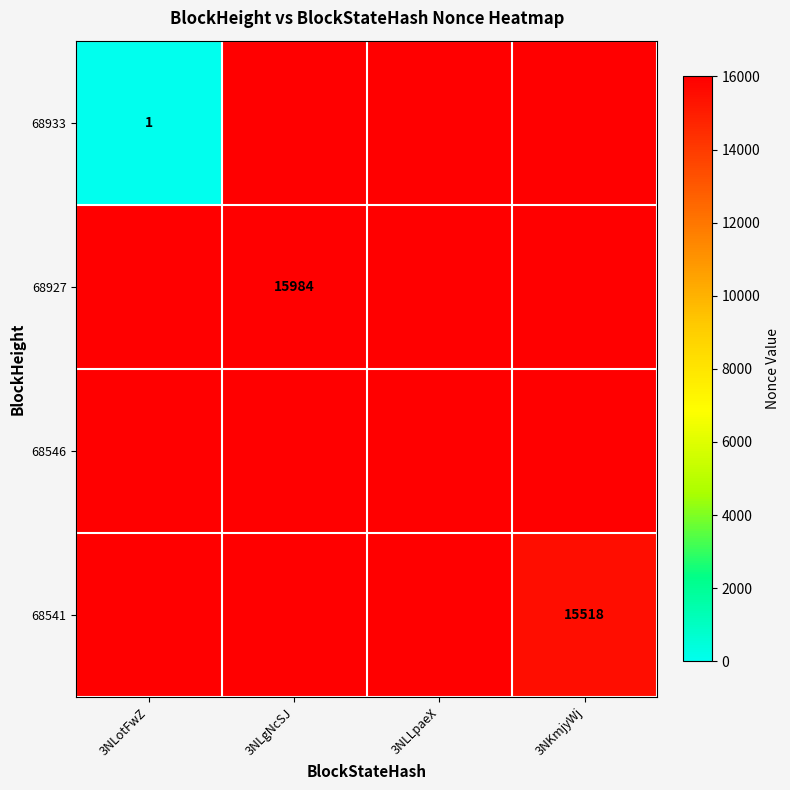

Rank the categories by 68546 value from highest to lowest.

3NLotFwZ, 3NLgNcSJ, 3NLLpaeX, 3NKmjyWj